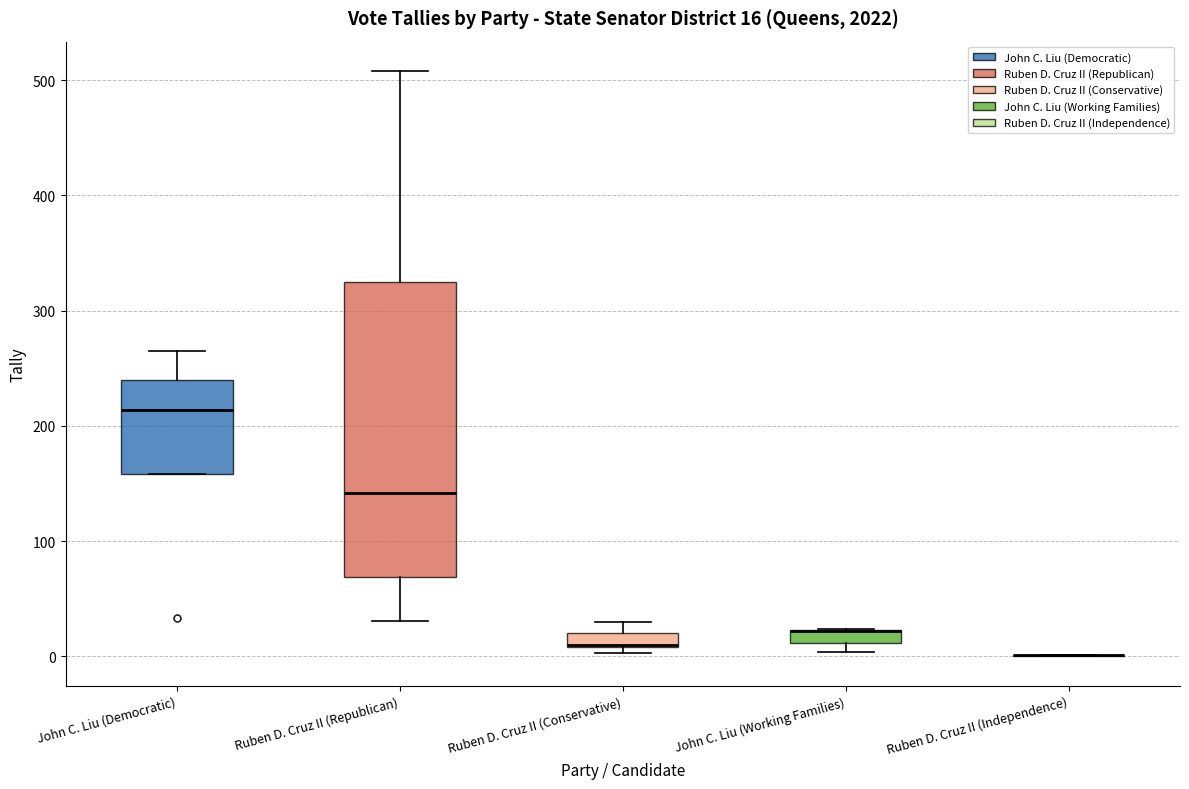

Comparing the boxes themselves (not the whiskers), which one is the tallest?

Ruben D. Cruz II (Republican)